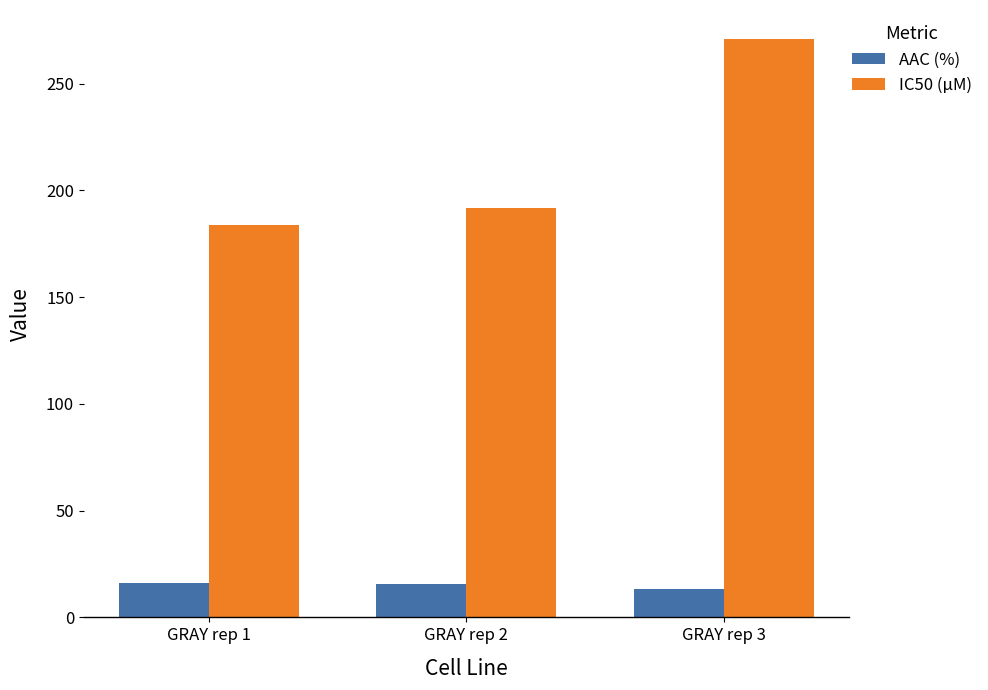

List the series in order of their overall mean, lowest first.

AAC (%), IC50 (µM)